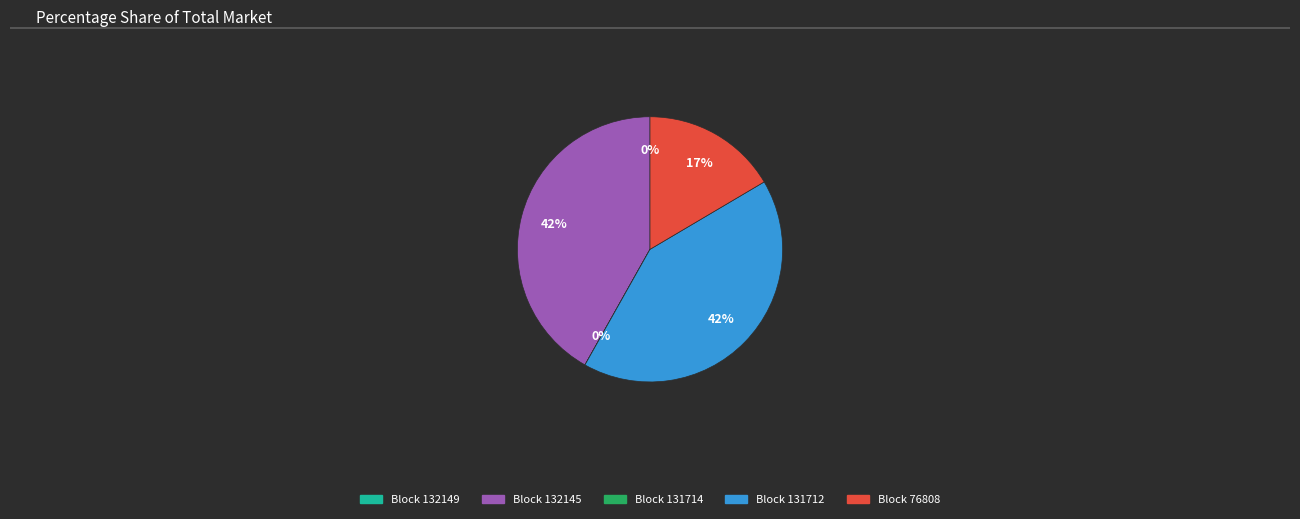

To the nearest percent, what is the average slice percentage?

20%